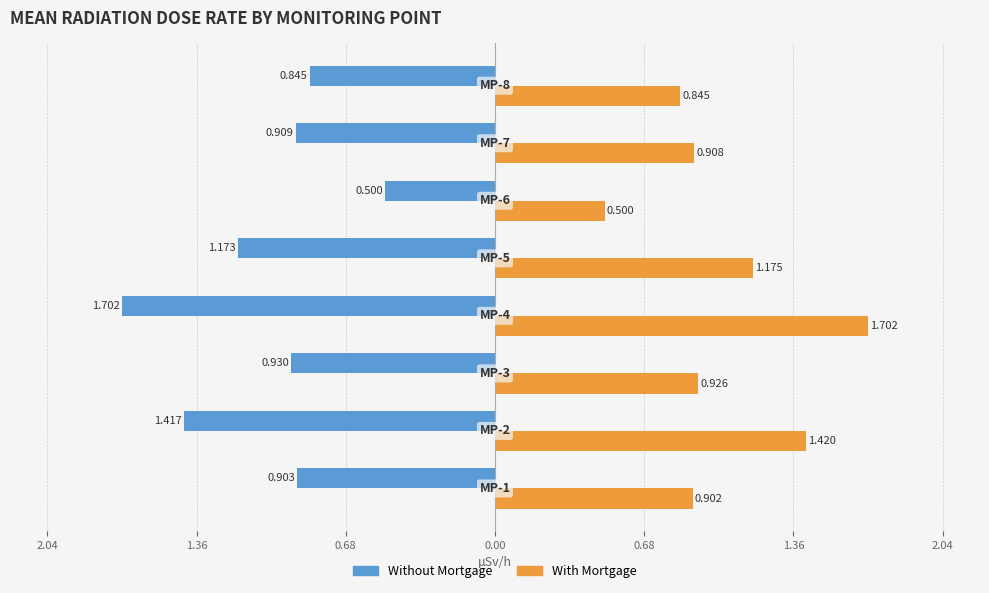

What are all the series names shown in the legend?

Without Mortgage, With Mortgage